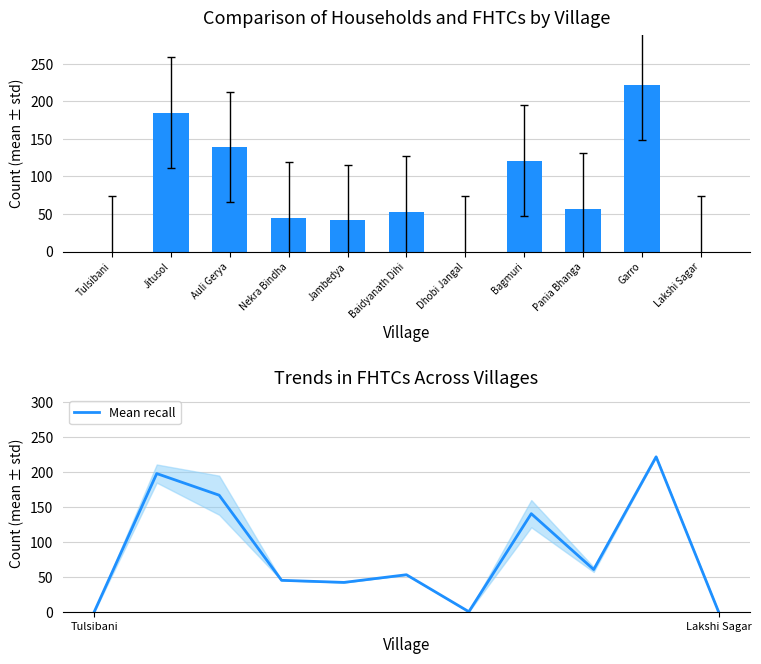

How many values in the Mean recall series are below 53?

5